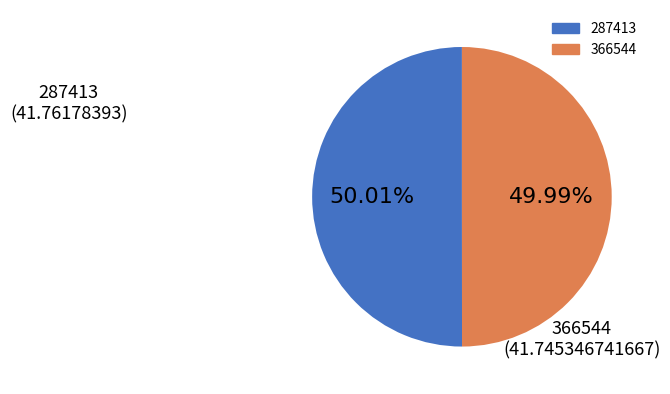

The 287413 slice represents 36% of the pie. True or false?

False